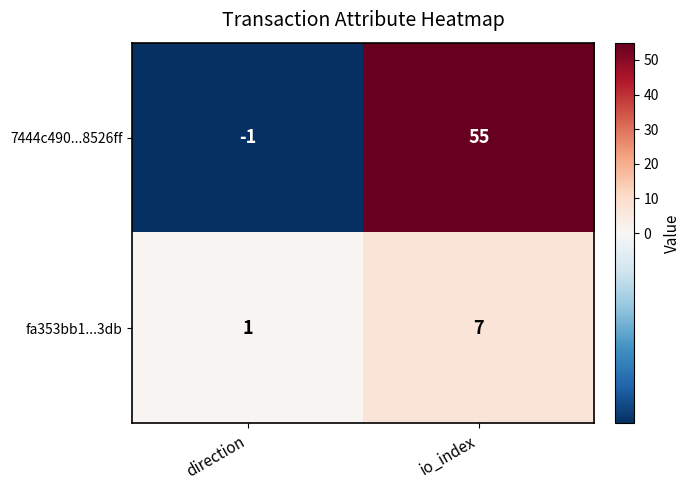

Which series has the largest range (max minus min)?

7444c490...8526ff